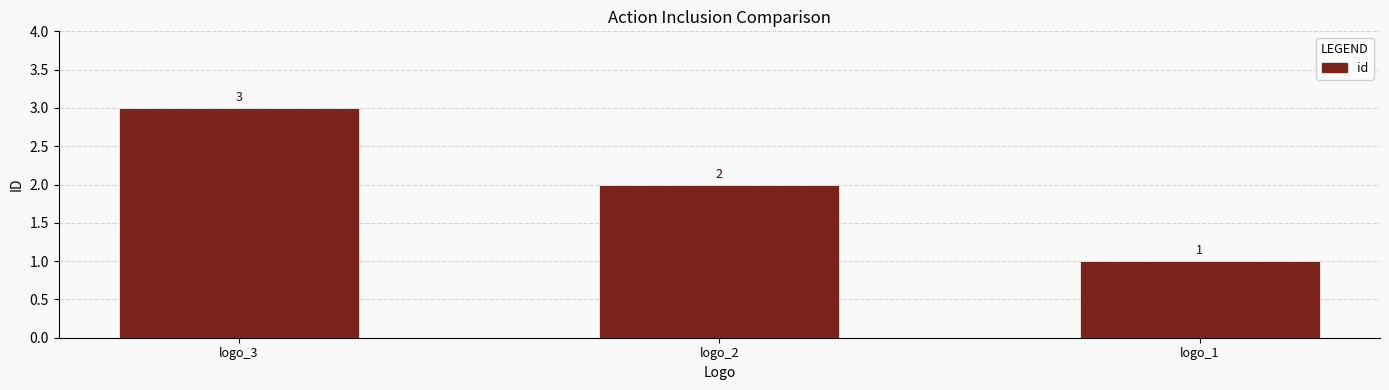

Rank the categories by value from highest to lowest.

logo_3, logo_2, logo_1